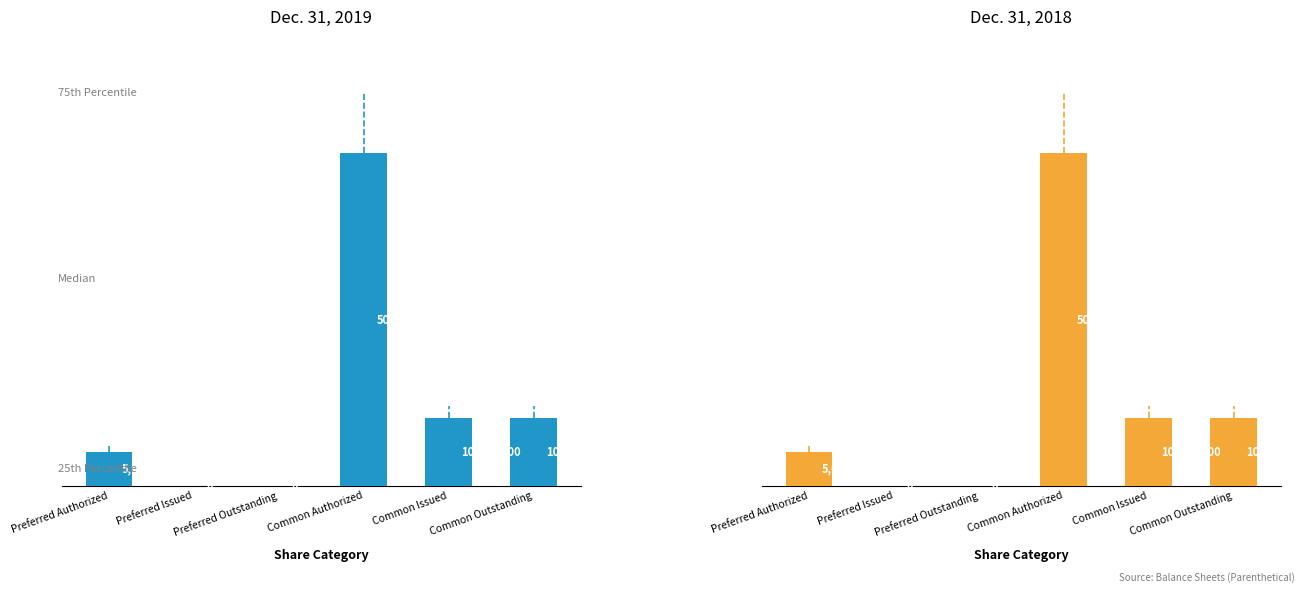

What is the label of the 6th bar from the left?

Common Outstanding